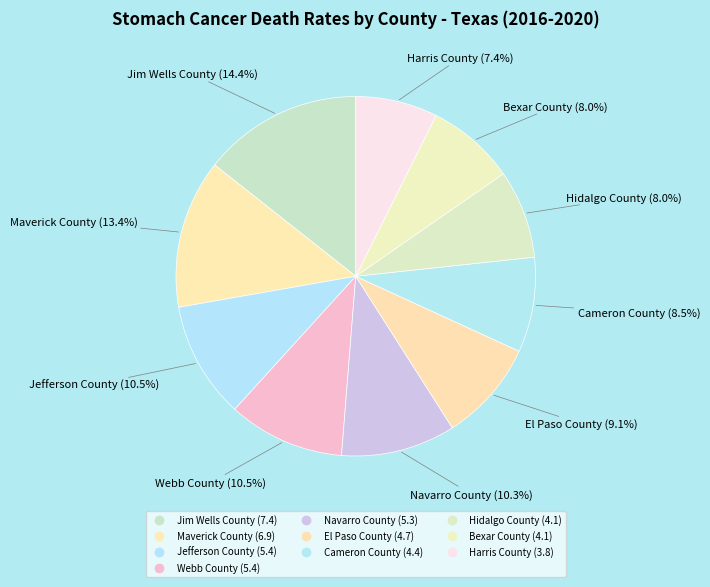

What is the total percentage of Navarro County and Webb County?

20.8%